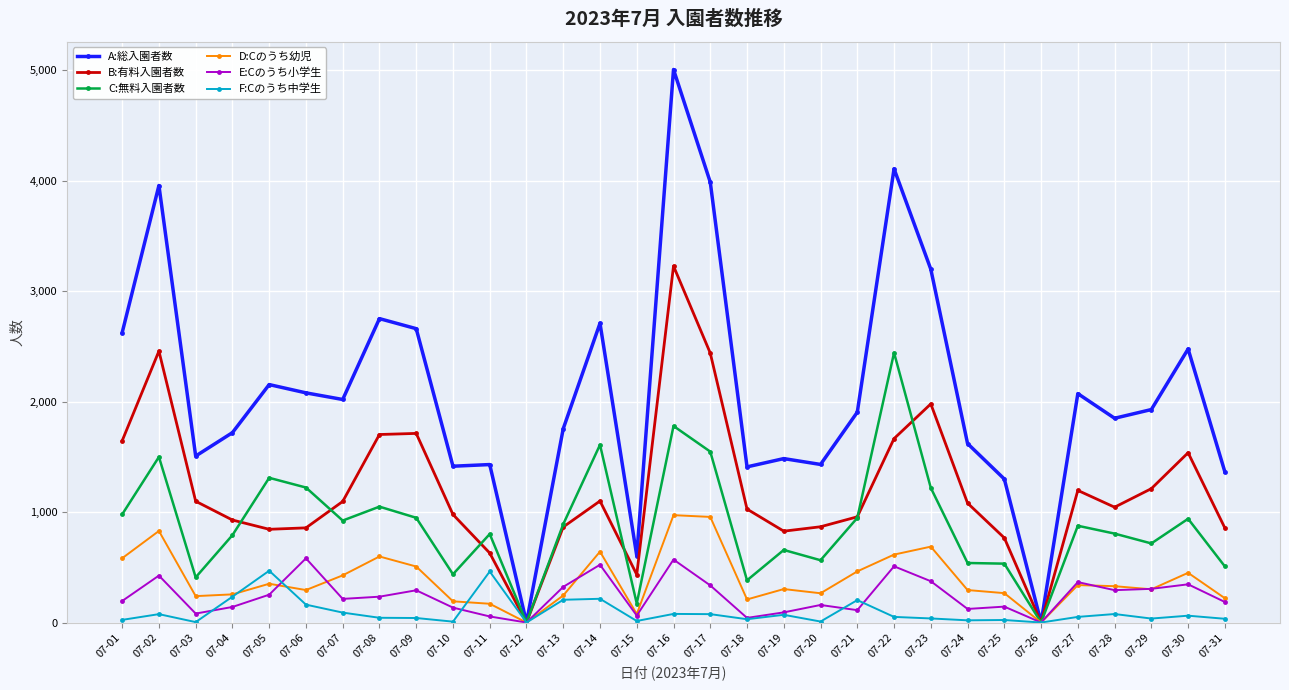

What is the approximate value of E:Cのうち小学生 at 07-14?

523